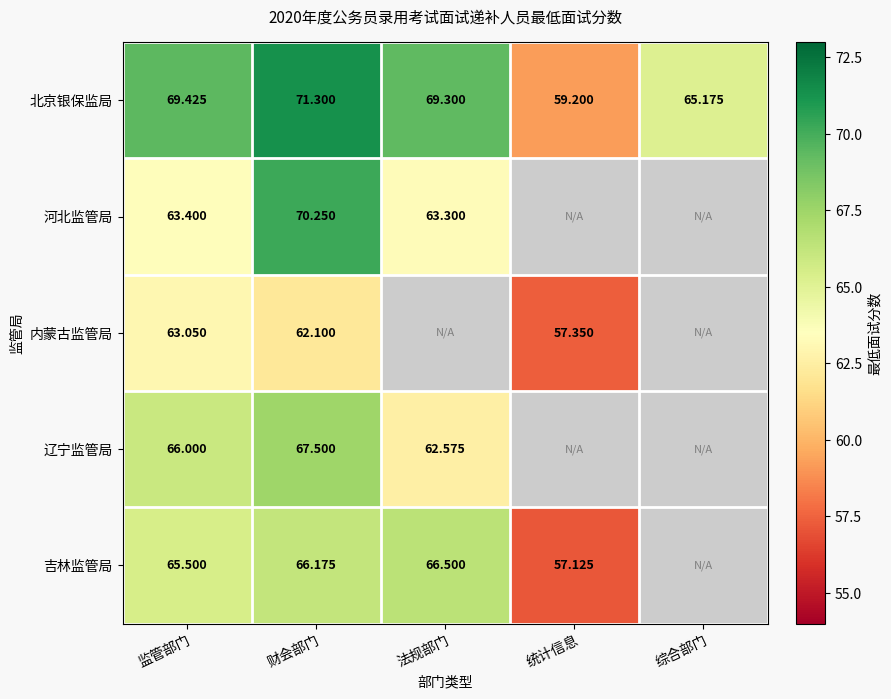

Which category has the lowest value in the 北京银保监局 series?

统计信息